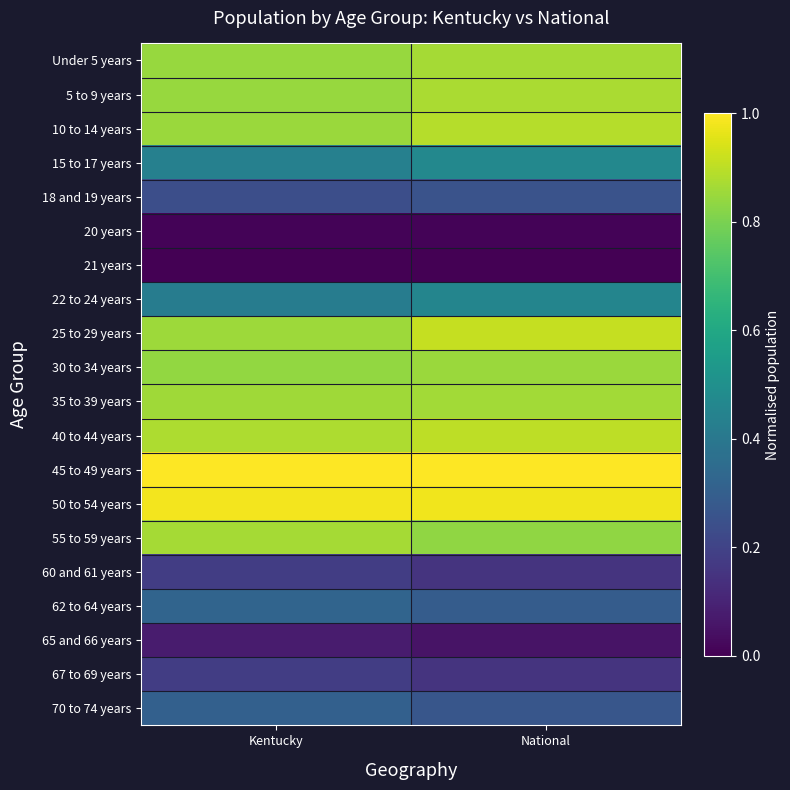

Which category has the lowest value across all series?

Kentucky